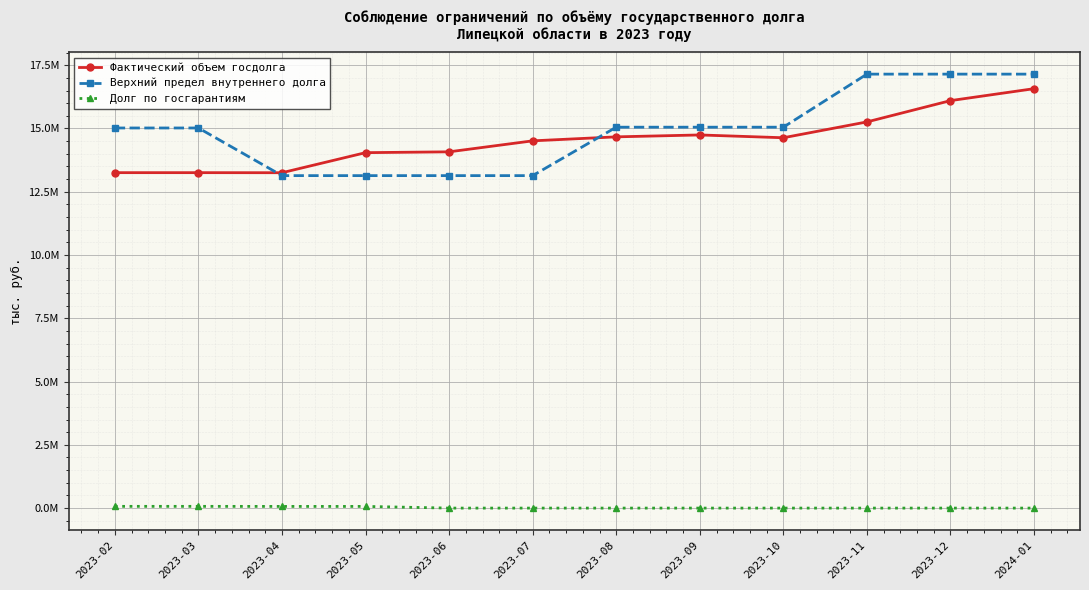

What are all the series names shown in the legend?

Фактический объем госдолга, Верхний предел внутреннего долга, Долг по госгарантиям